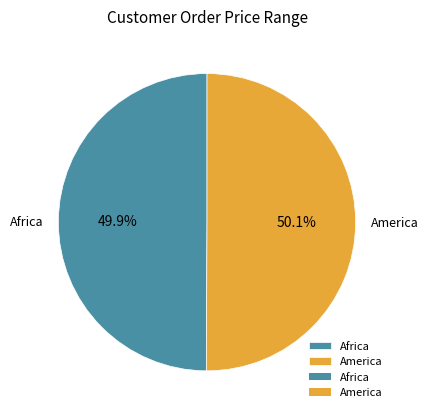

How many segments does this pie chart have?

2